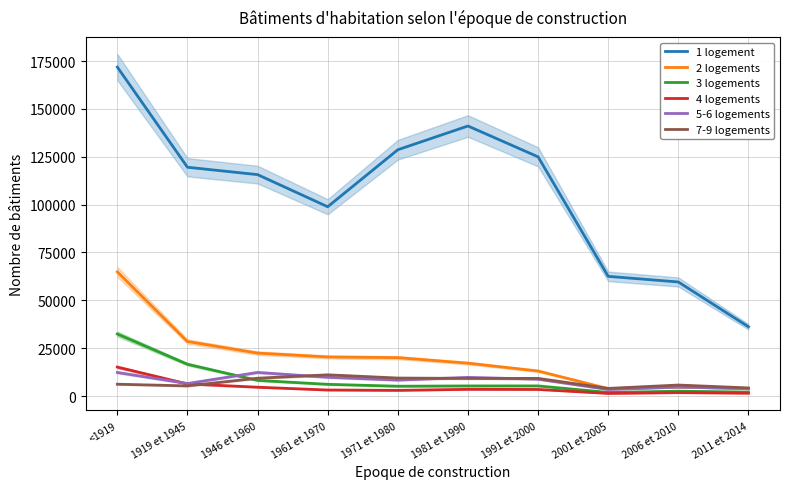

True or false: 4 logements and 3 logements cross at least once.

False